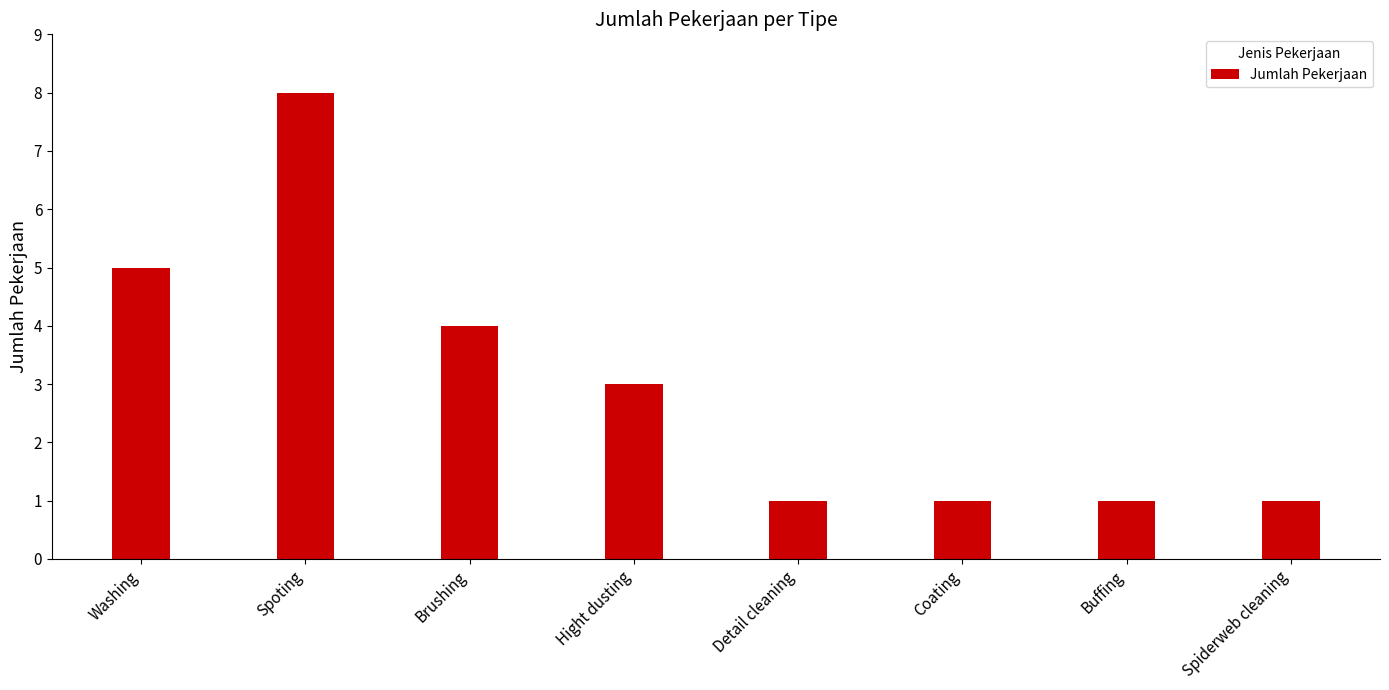

Read the value at Spoting.

8